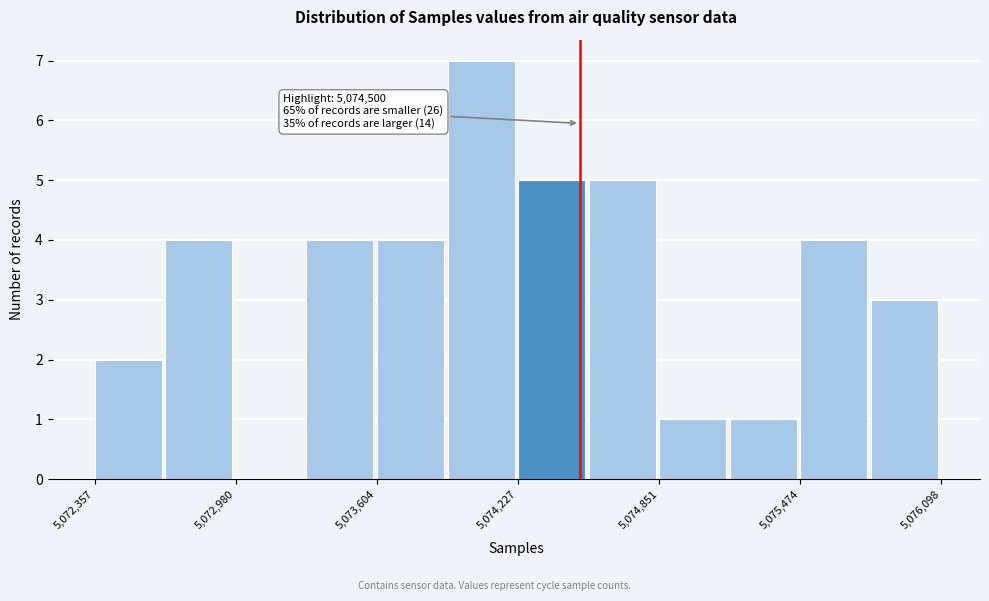

Around what value on the x-axis is the tallest bar? Give the approximate position of its centre, as read against the axis.

5074100